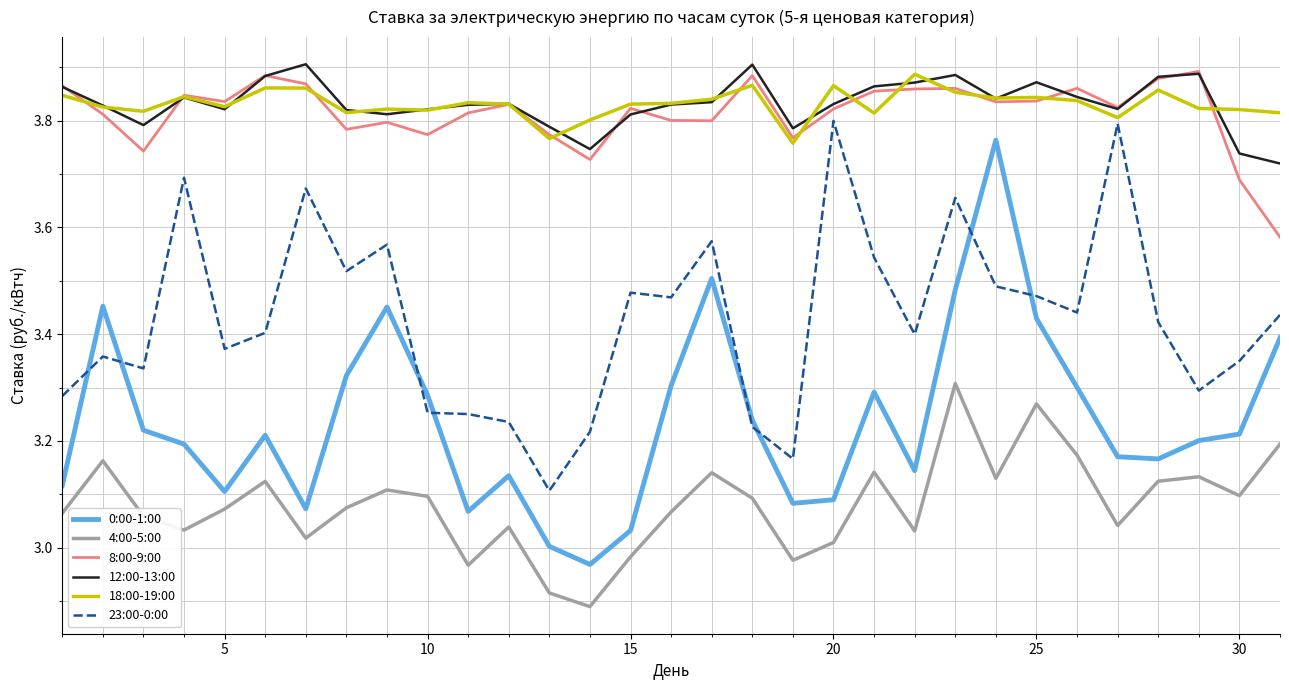

Which series has the largest range (max minus min)?

0:00-1:00